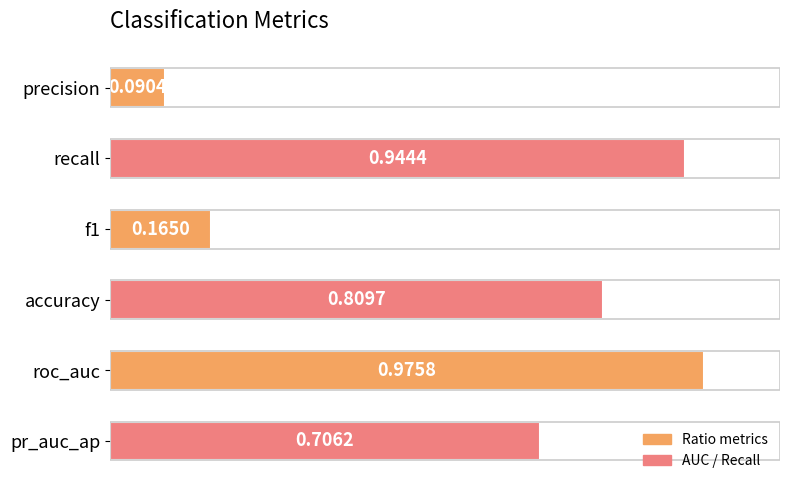

Where is the data nearest to the value 0?

precision